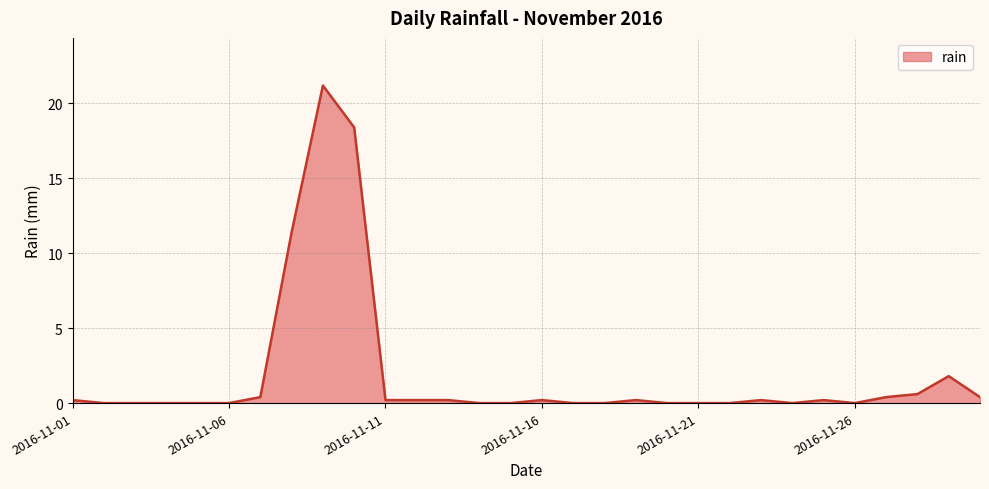

What is the difference between the maximum and minimum values?

21.2